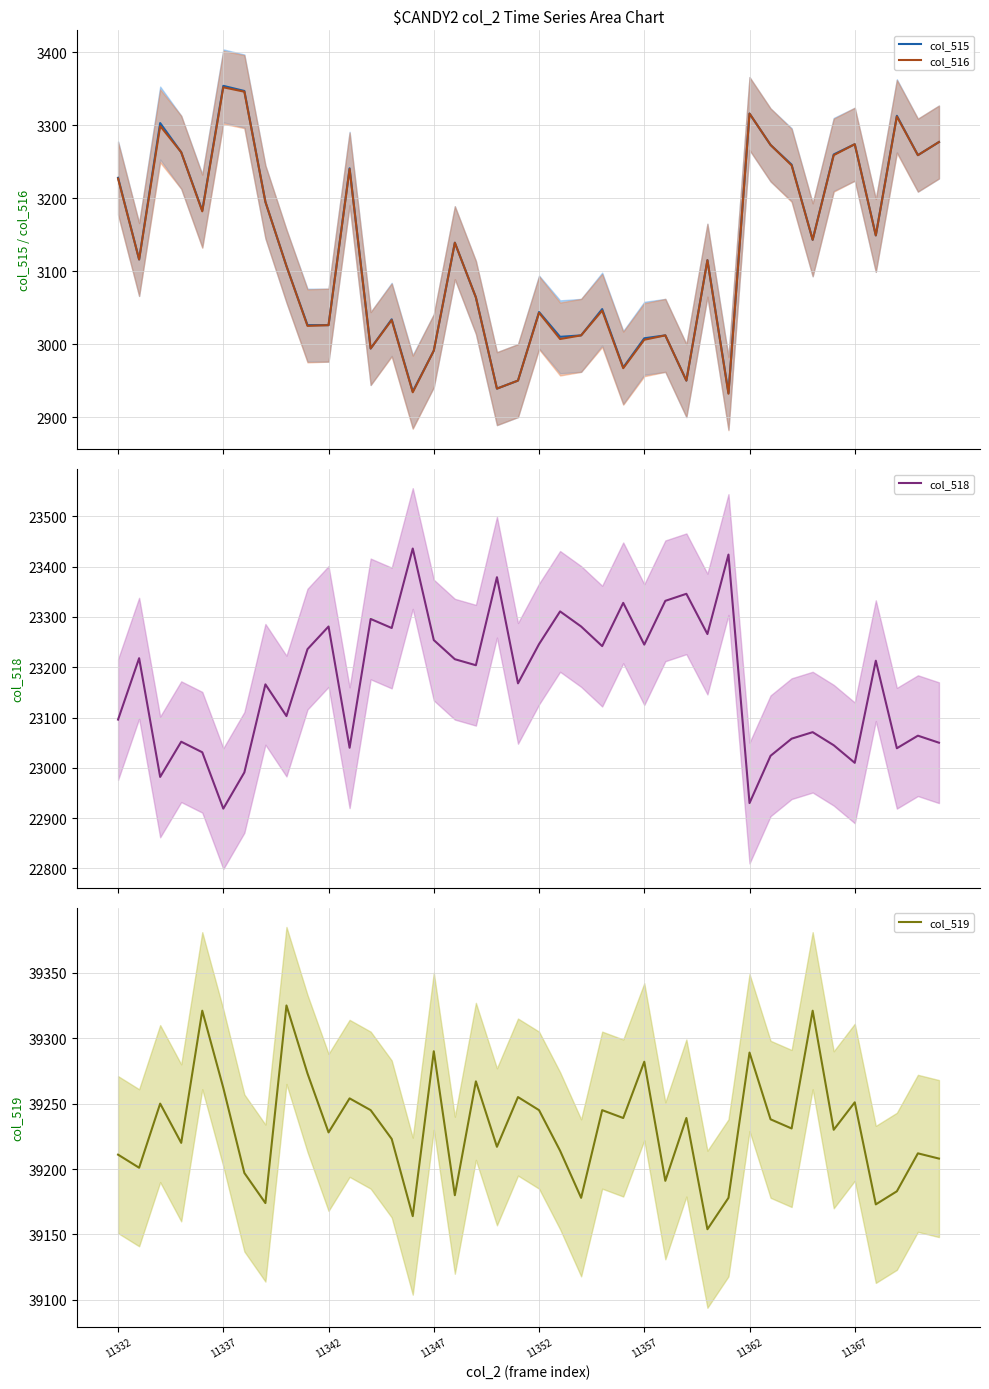

What is the minimum value for col_518?

22919